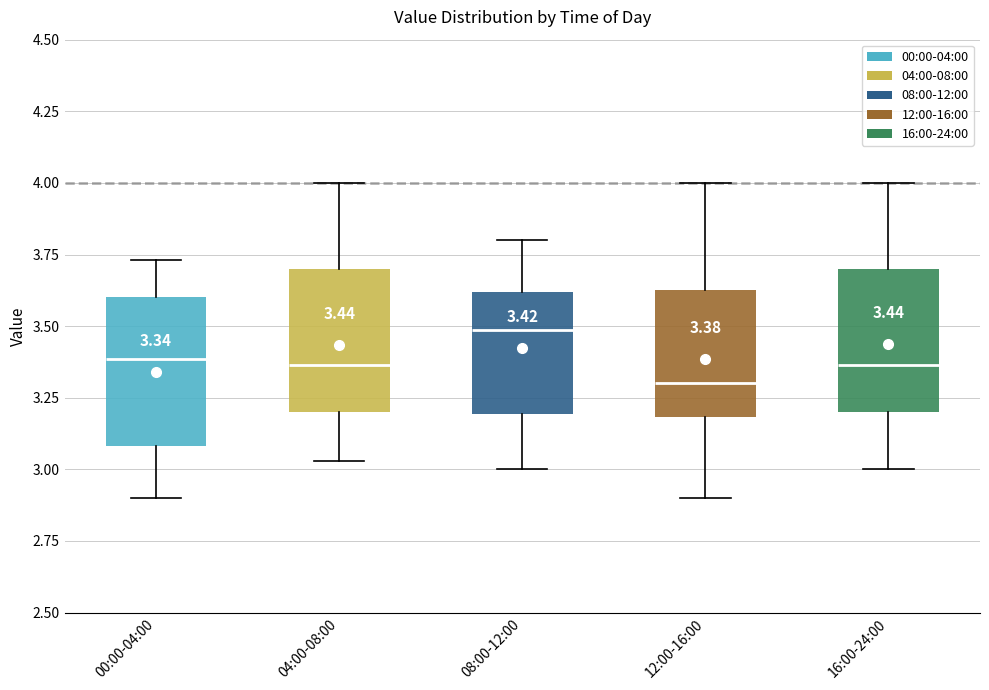

Which box has the lowest median line?

12:00-16:00